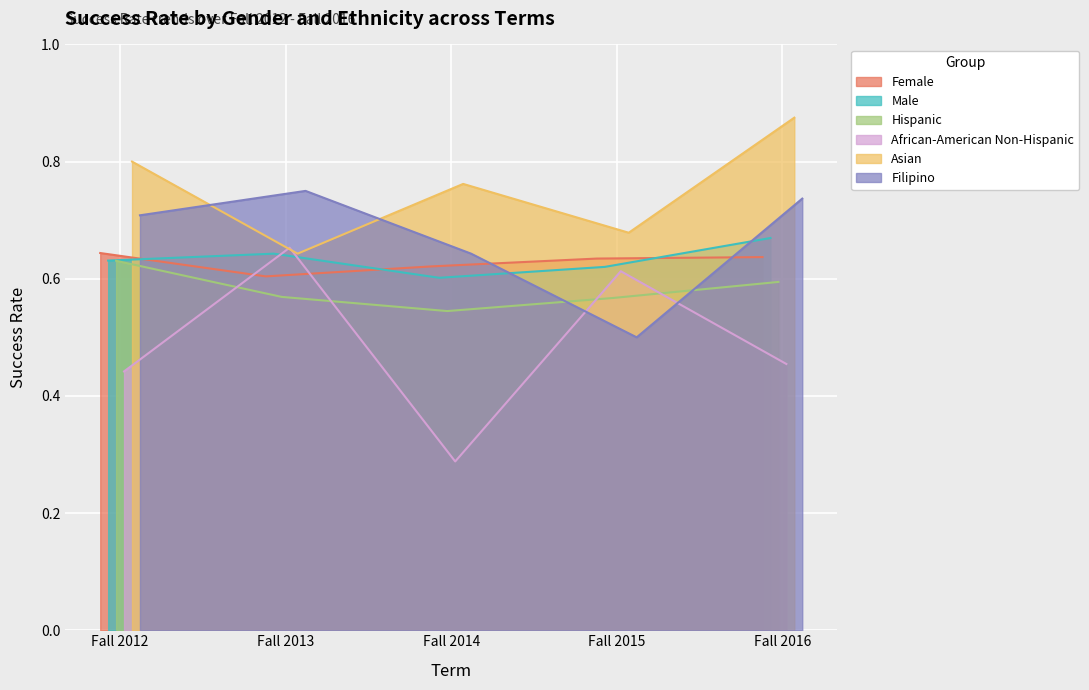

Which series has the largest total across all categories?

Asian